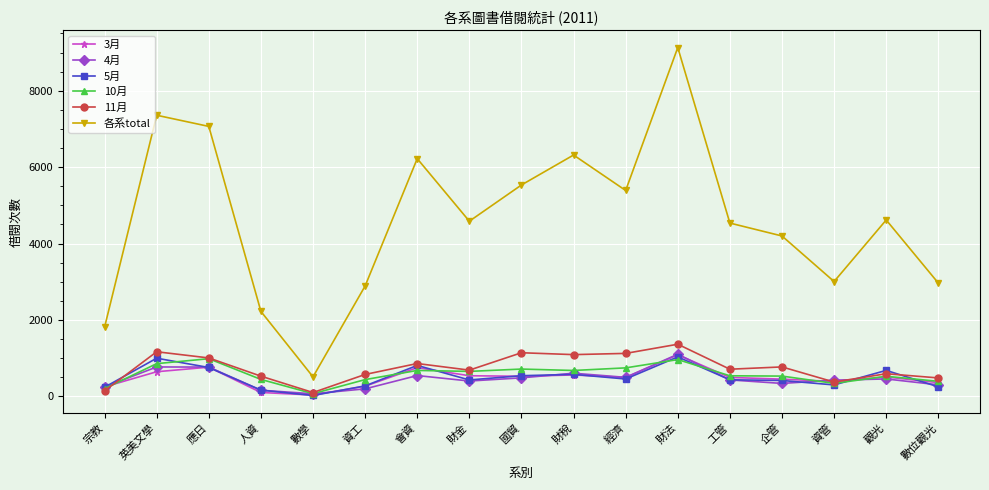

What is the value of the 5月 point at the 16th from the left?

680